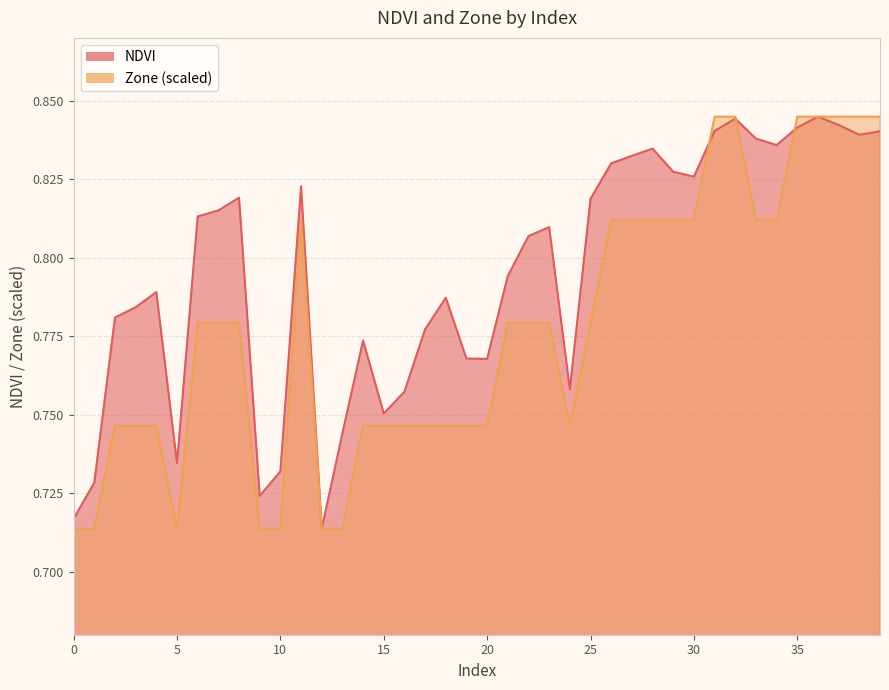

What is the value of the Zone point at the 32nd from the left?

0.8